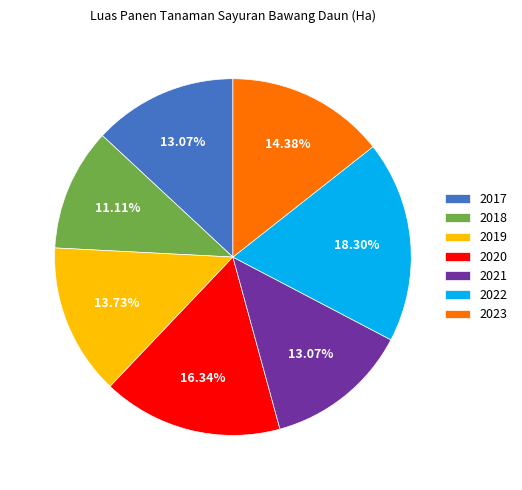

How many segments does this pie chart have?

7